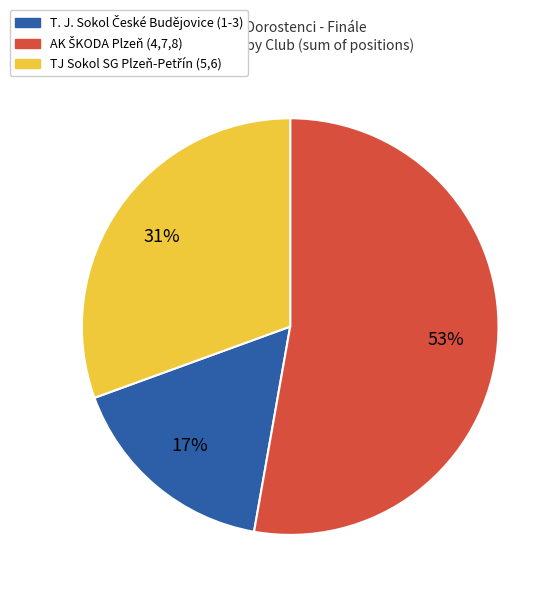

Is there any slice that represents more than half of the pie?

Yes